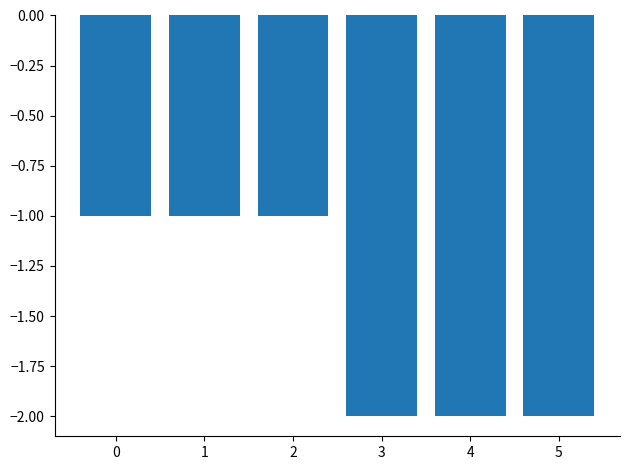

What is the value of the 5th bar from the left?

-2